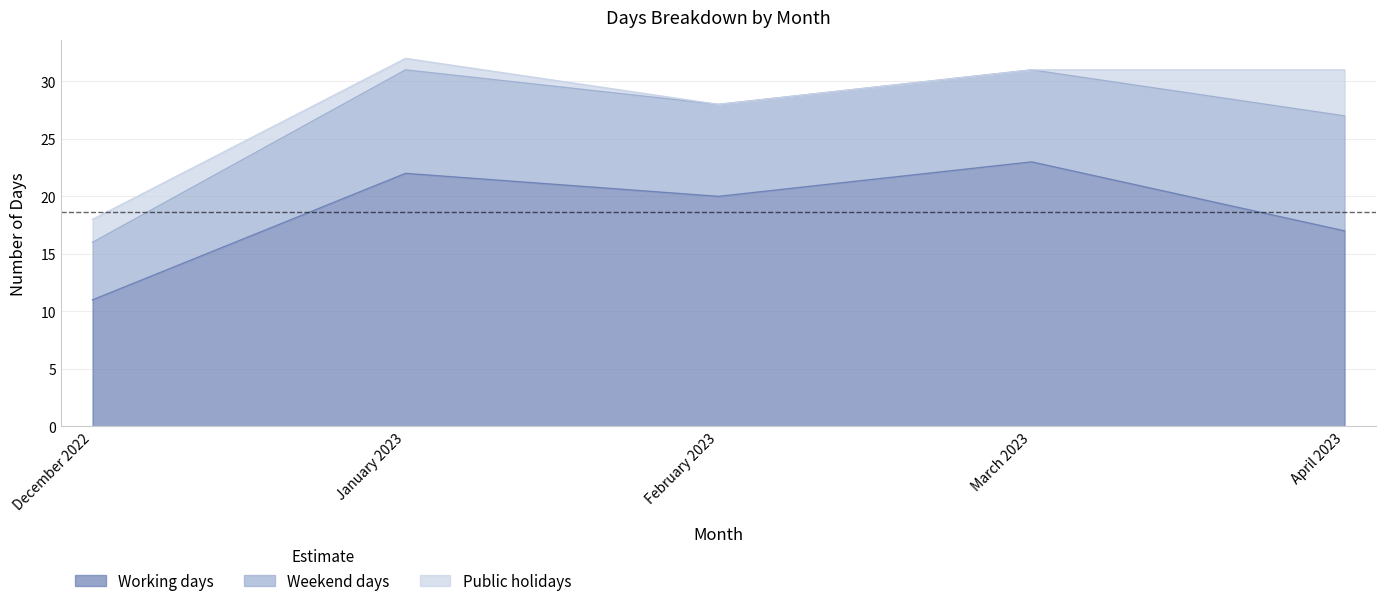

What is the average value of the Working days series?

19